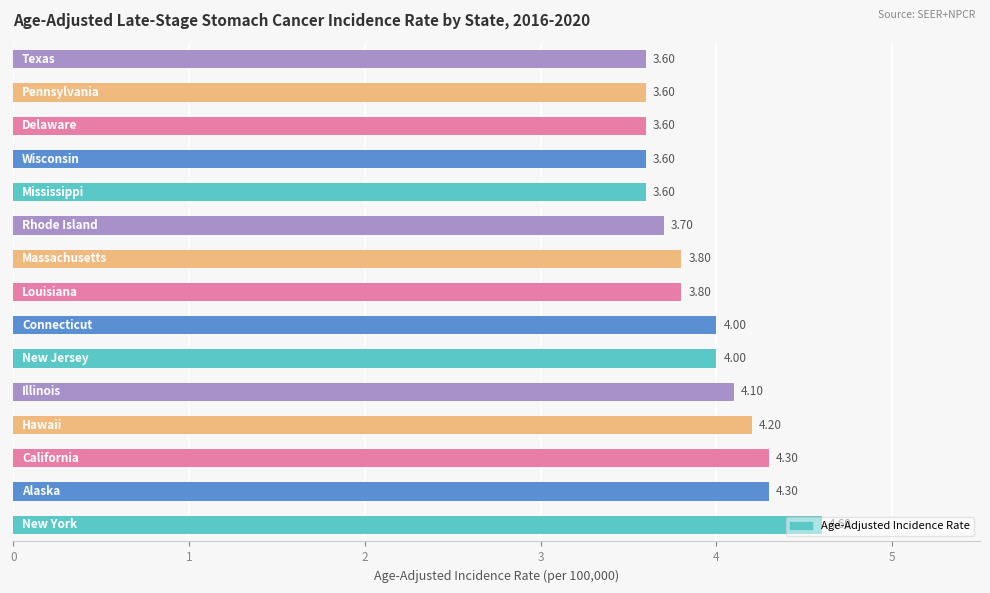

What is the difference between the maximum and minimum values?

1.0